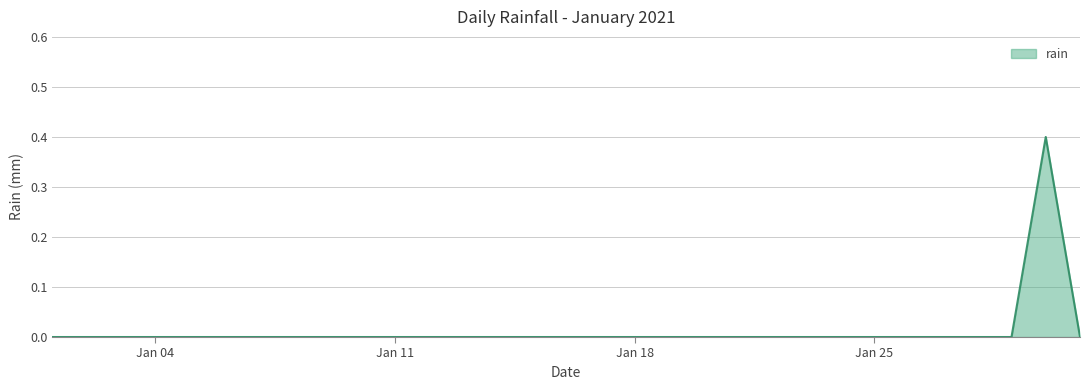

What is the greatest value displayed?

0.4